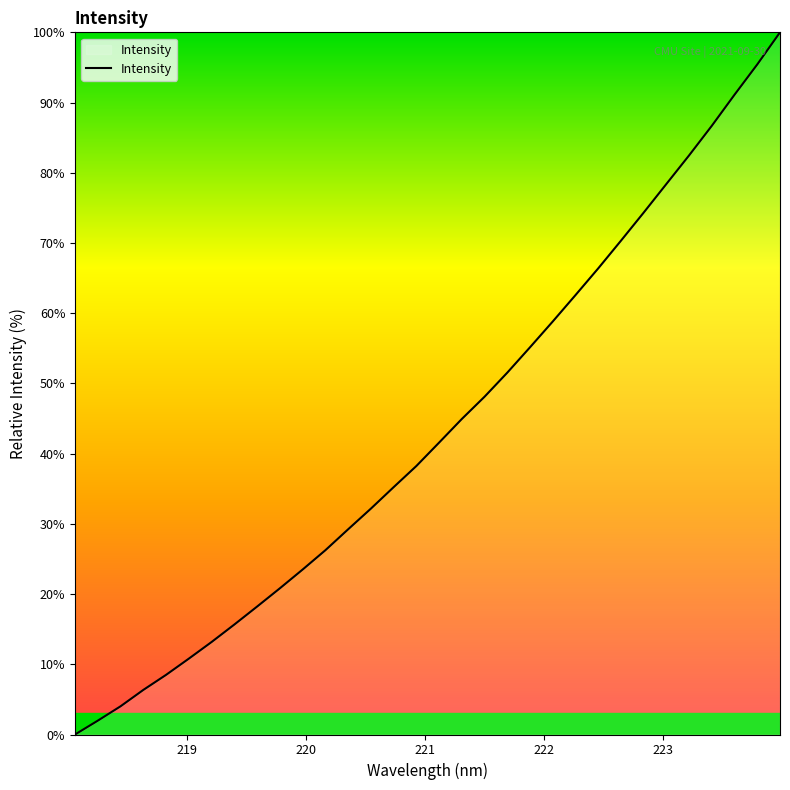

What is the difference between the maximum and minimum values?

100.0